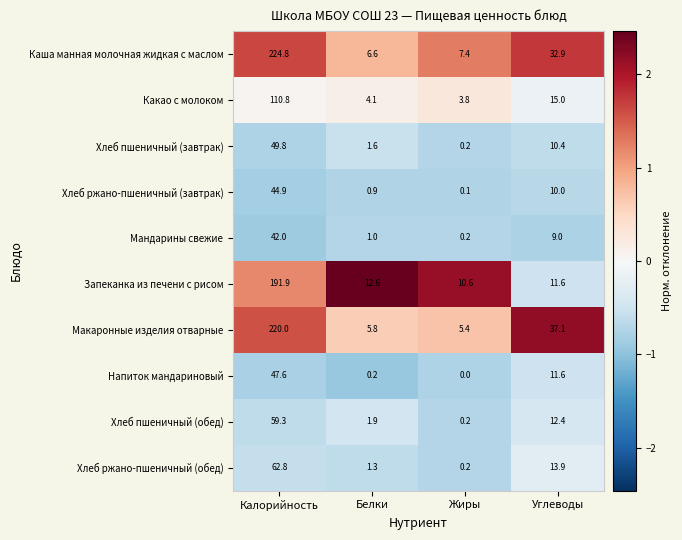

Which series has the largest total across all categories?

Каша манная молочная жидкая с маслом